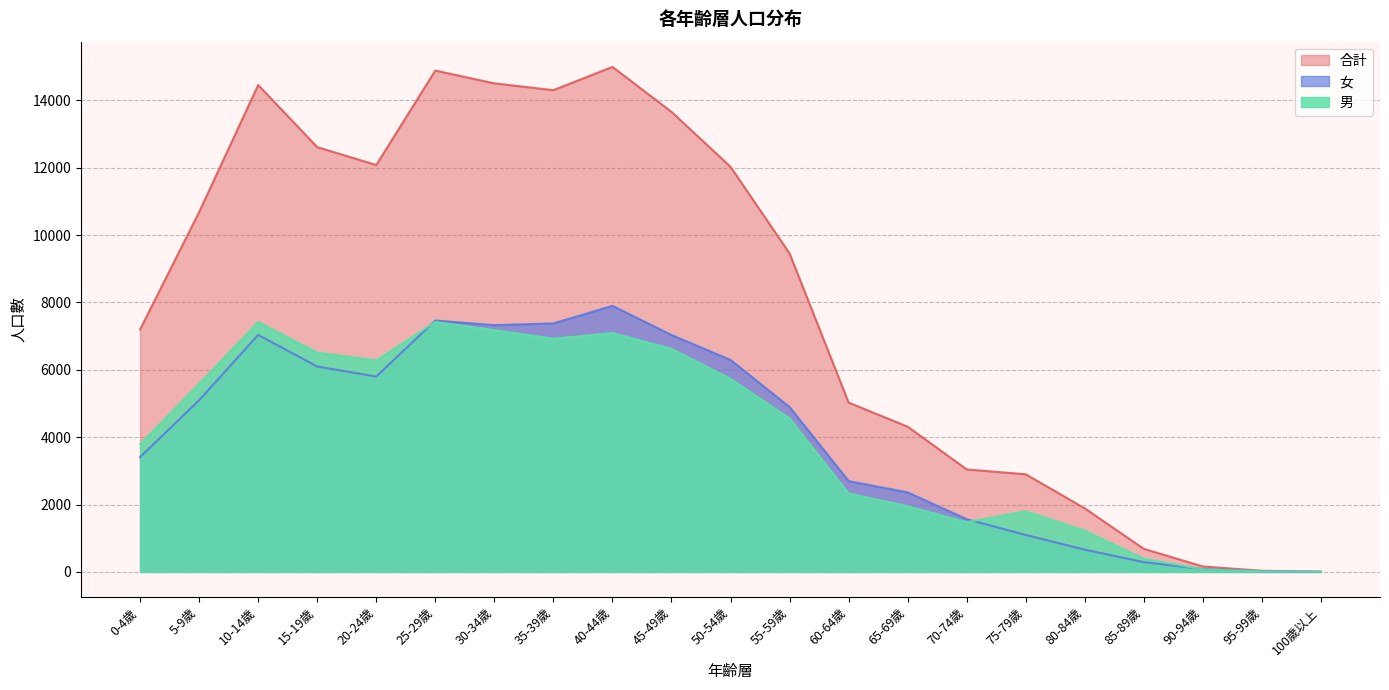

What are all the series names shown in the legend?

合計, 女, 男